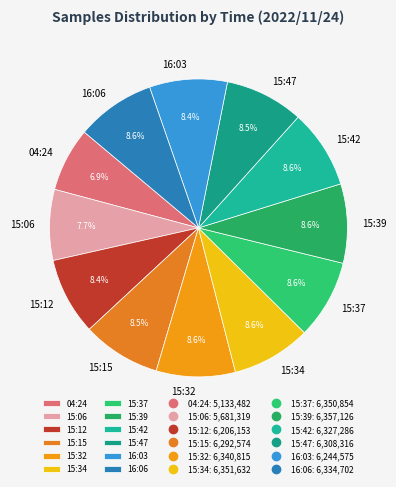

What is the ratio of the value at 04:24 to the value at 15:47?

0.8